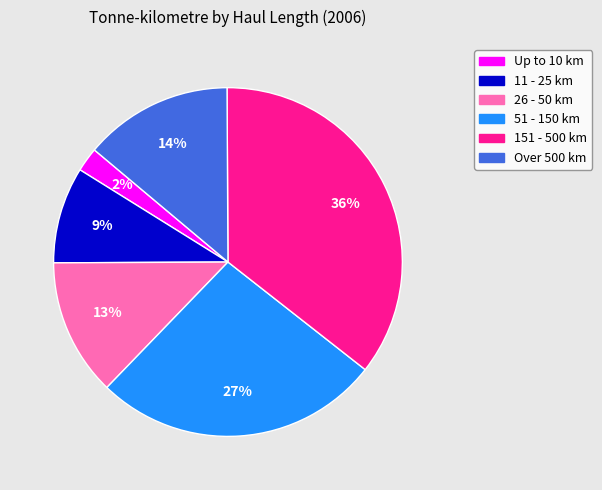

Is there a majority slice in this chart?

No